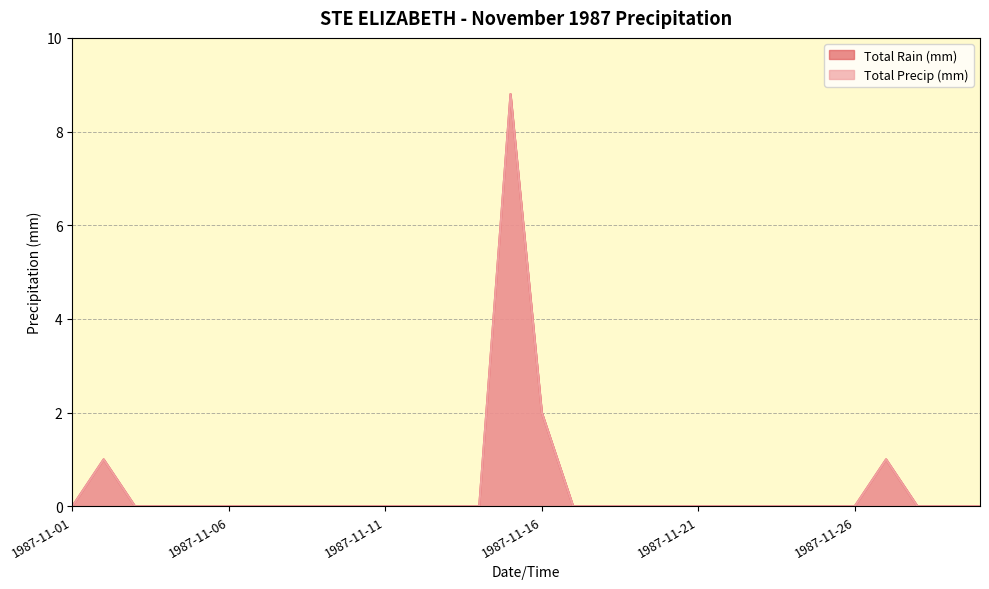

True or false: Total Precip (mm) and Total Rain (mm) intersect in this chart.

False